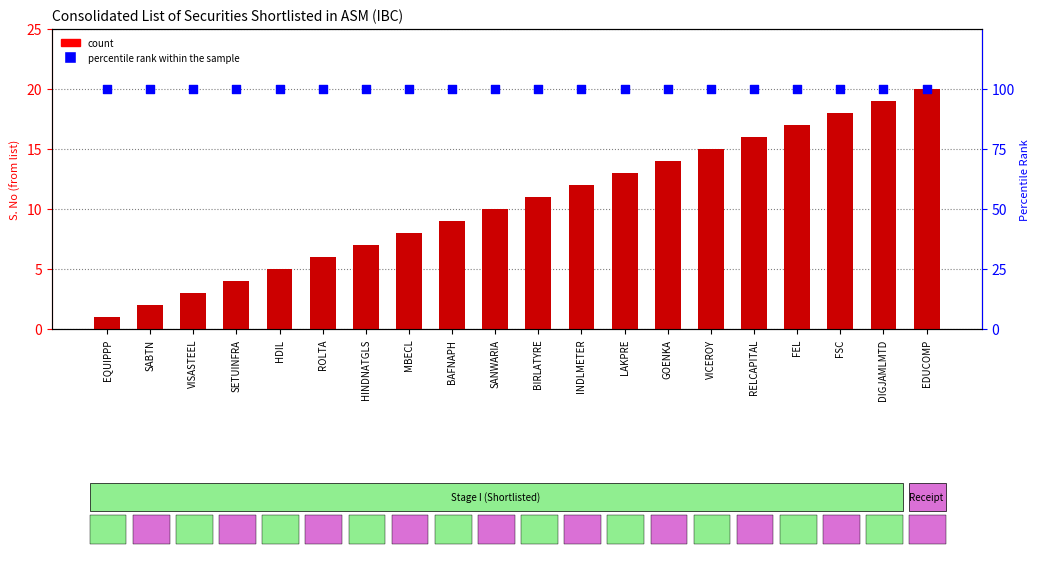

At how many categories does at least one series exceed 92?

20